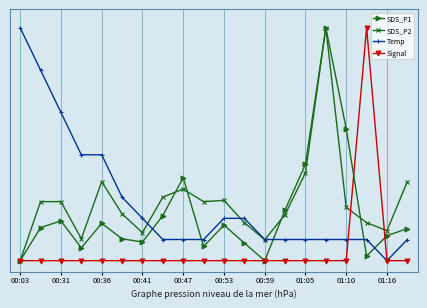

What is the value of the Temp point at the 13th from the left?

0.1